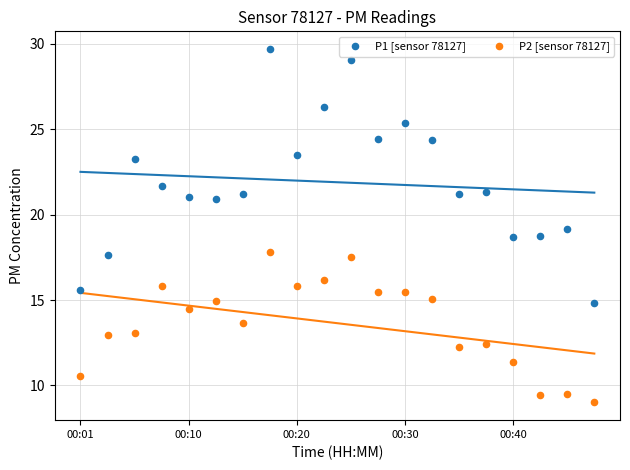

What are all the series names shown in the legend?

P1 [sensor 78127], P2 [sensor 78127]